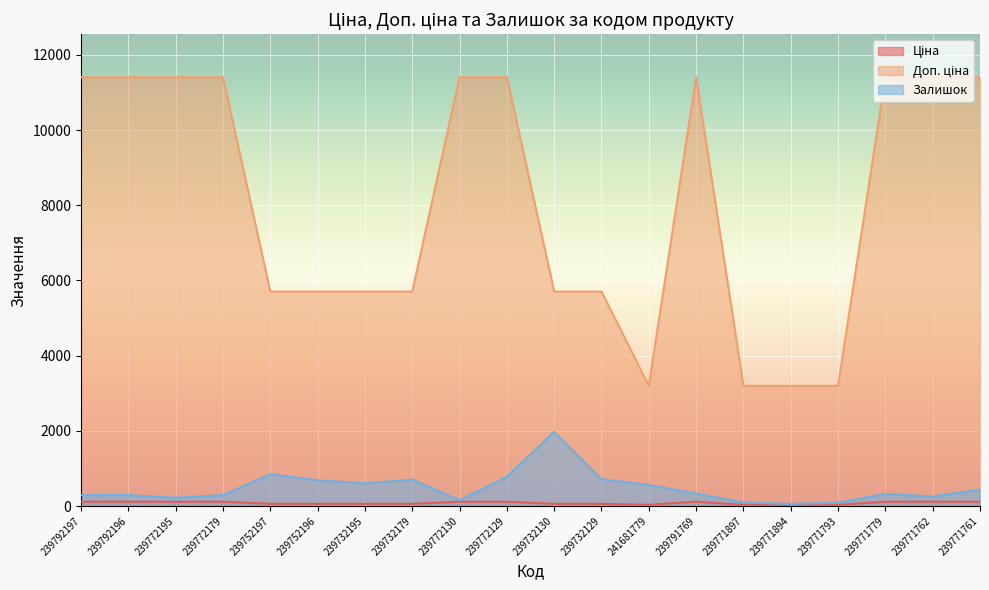

Reading left to right, what are all the values shown in this chart?

Ціна: 239792197=114.1	239792196=114.1	239772195=114.1	239772179=114.1	239752197=57.0	239752196=57.0	239732195=57.0	239732179=57.0	239772130=114.1	239772129=114.1	239732130=57.0	239732129=57.0	241681779=31.9	239791769=114.1	239771897=31.9	239771894=31.9	239771793=31.9	239771779=114.1	239771762=114.1	239771761=114.1
Доп. ціна: 239792197=11410.0	239792196=11410.0	239772195=11410.0	239772179=11410.0	239752197=5705.0	239752196=5705.0	239732195=5705.0	239732179=5705.0	239772130=11410.0	239772129=11410.0	239732130=5705.0	239732129=5705.0	241681779=3195.0	239791769=11410.0	239771897=3195.0	239771894=3195.0	239771793=3195.0	239771779=11410.0	239771762=11410.0	239771761=11410.0
Залишок: 239792197=289.0	239792196=290.0	239772195=218.0	239772179=290.0	239752197=845.0	239752196=683.0	239732195=601.0	239732179=702.0	239772130=153.0	239772129=779.0	239732130=1972.0	239732129=713.0	241681779=559.0	239791769=331.0	239771897=90.0	239771894=56.0	239771793=86.0	239771779=322.0	239771762=251.0	239771761=437.0